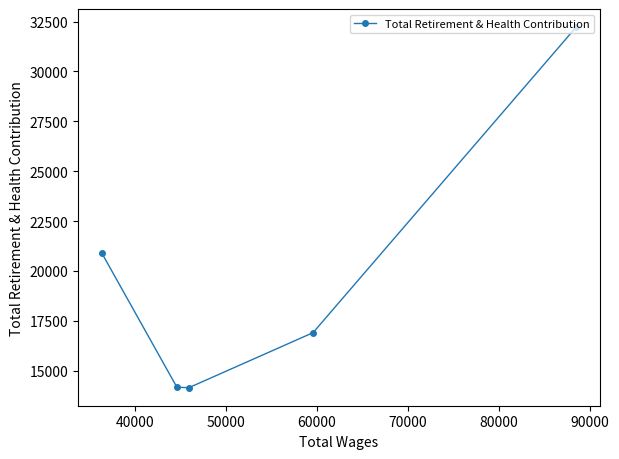

What is the smallest value displayed?

14149